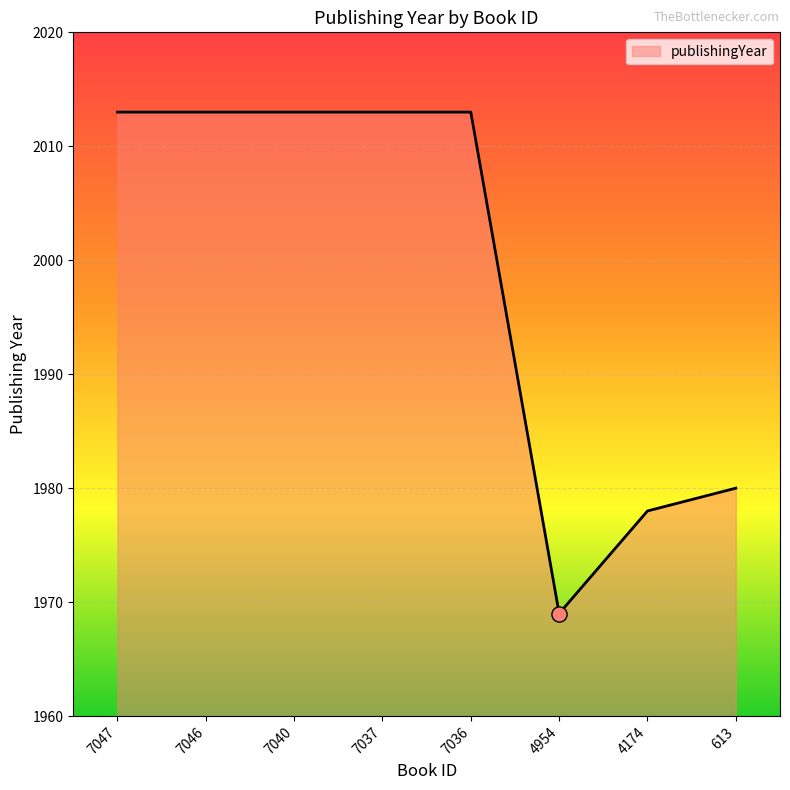

What is the ratio of the value at 7036 to the value at 7040?

1.0